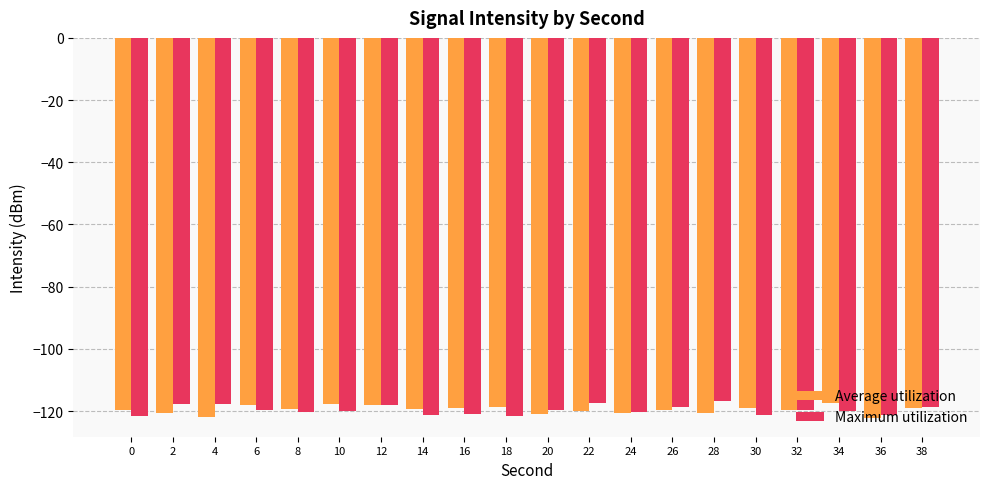

What is the spread (max minus min) of values at 18?

3.0